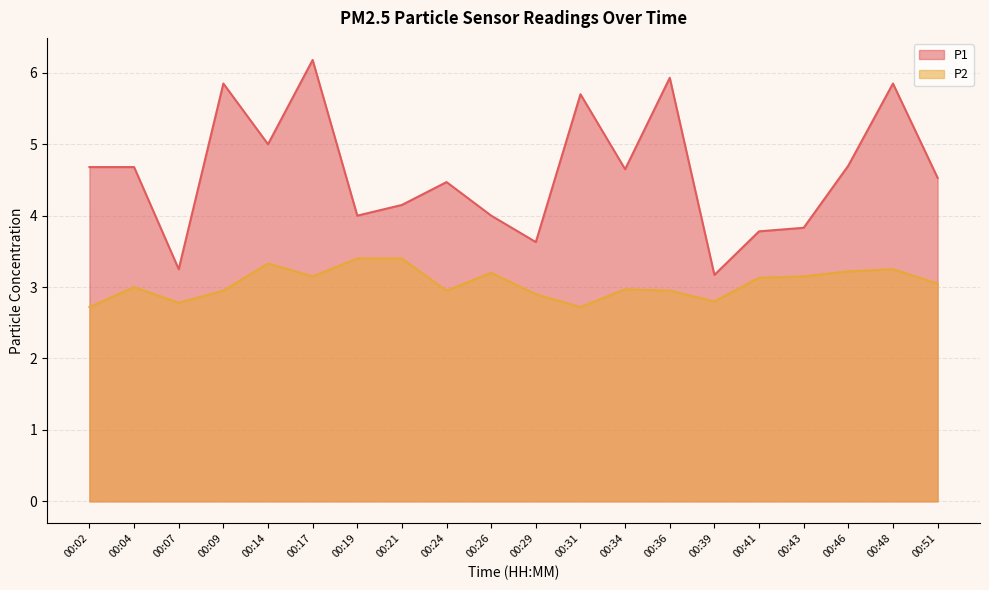

How many interior local peaks does the P1 series have?

6